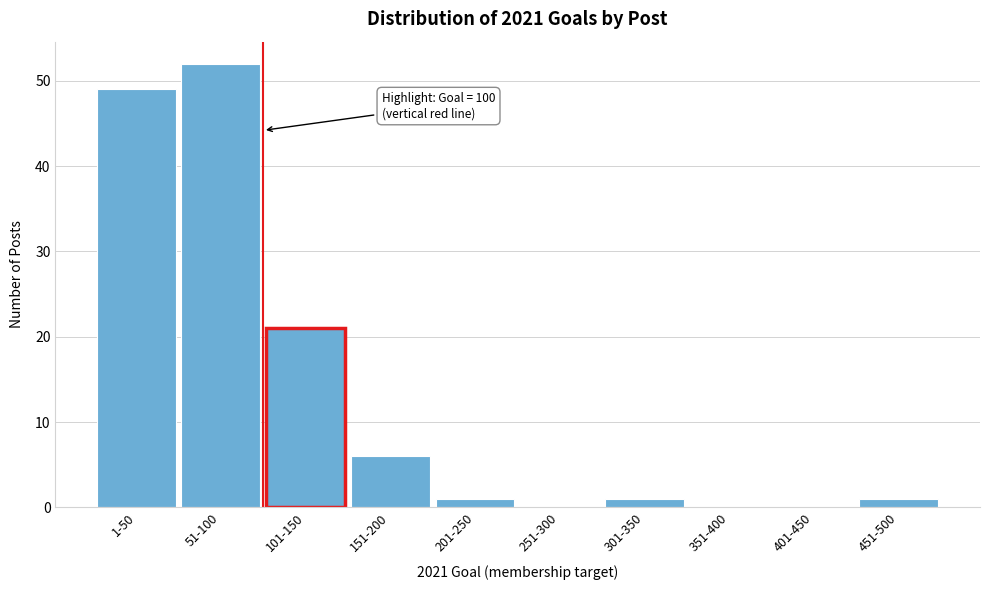

Reading right to left, list all the values displayed in this chart.

451-500=1	401-450=0	351-400=0	301-350=1	251-300=0	201-250=1	151-200=6	101-150=21	51-100=52	1-50=49